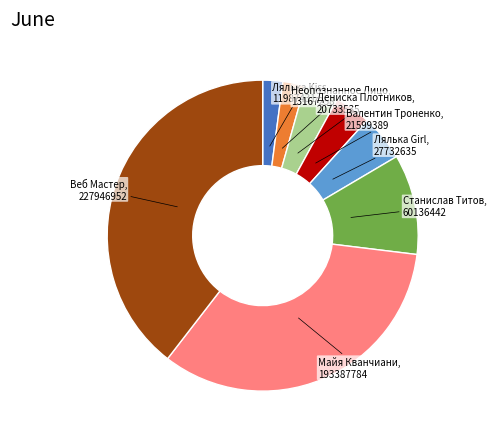

Does any single category account for the majority?

No